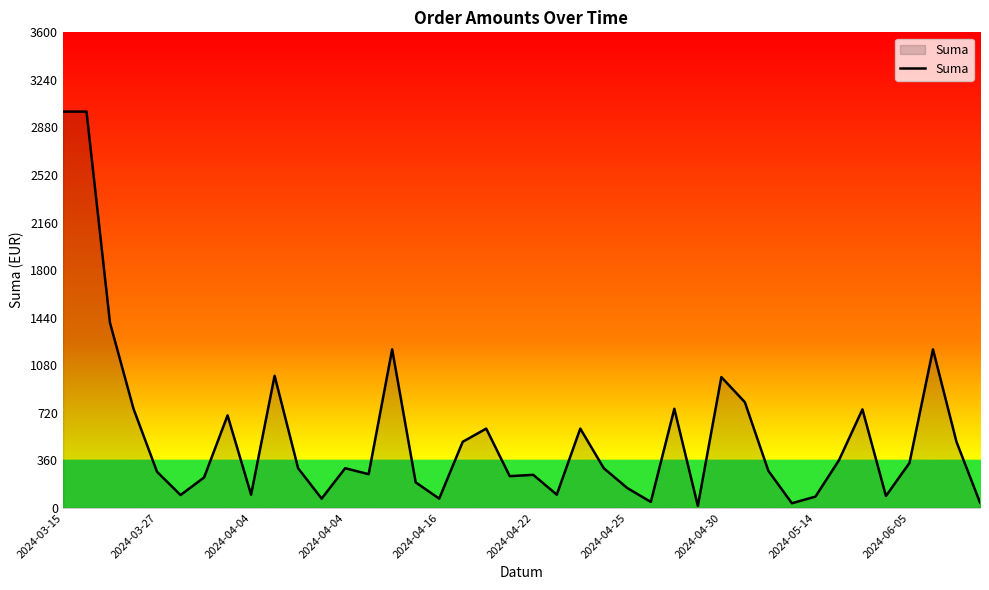

What is the greatest value displayed?

3000.0